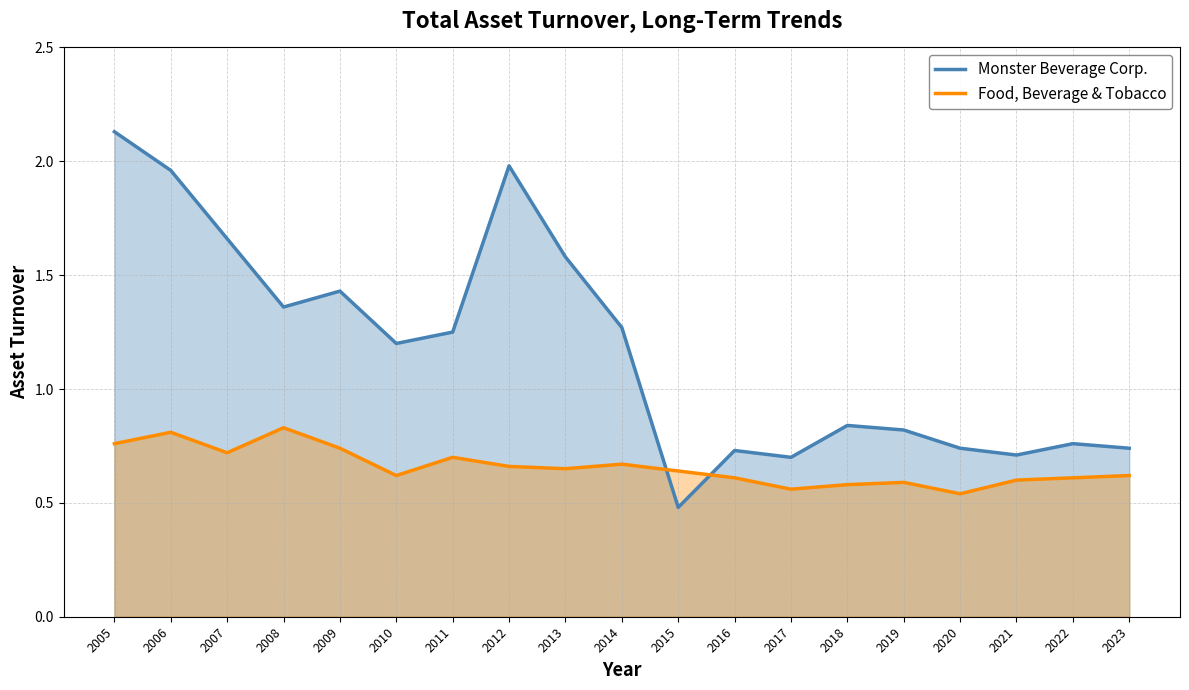

What is the average value of the Food, Beverage & Tobacco series?

0.7